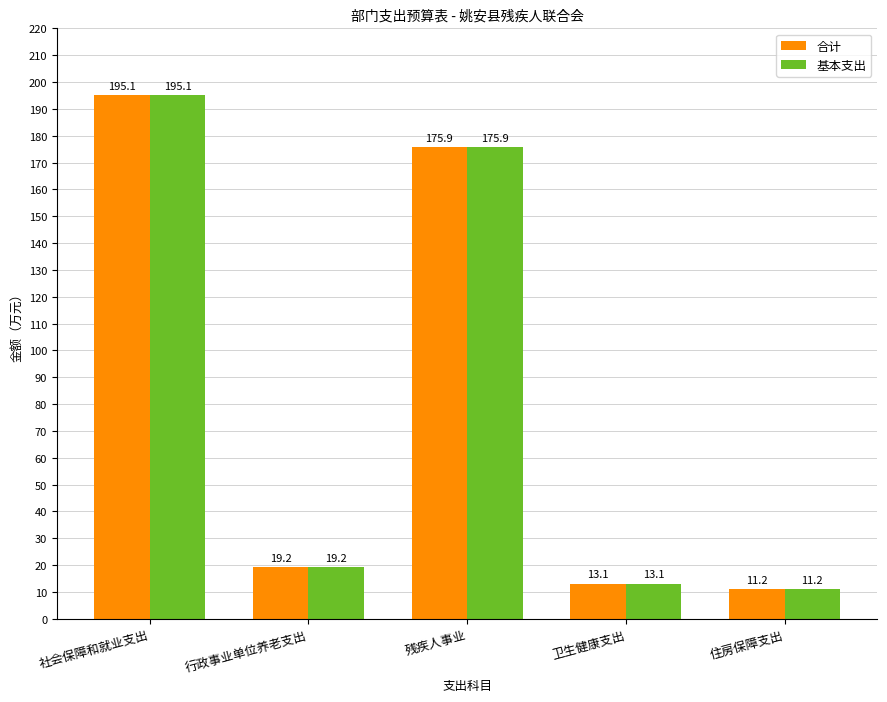

At which label is 基本支出 closest to 103?

残疾人事业